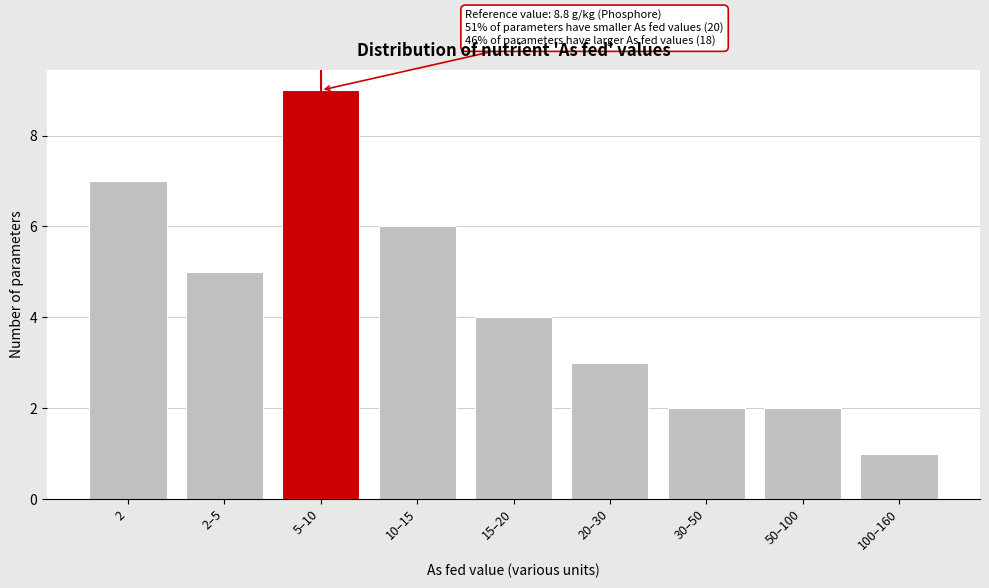

Reading left to right, list all the values displayed in this chart.

7	5	9	6	4	3	2	2	1